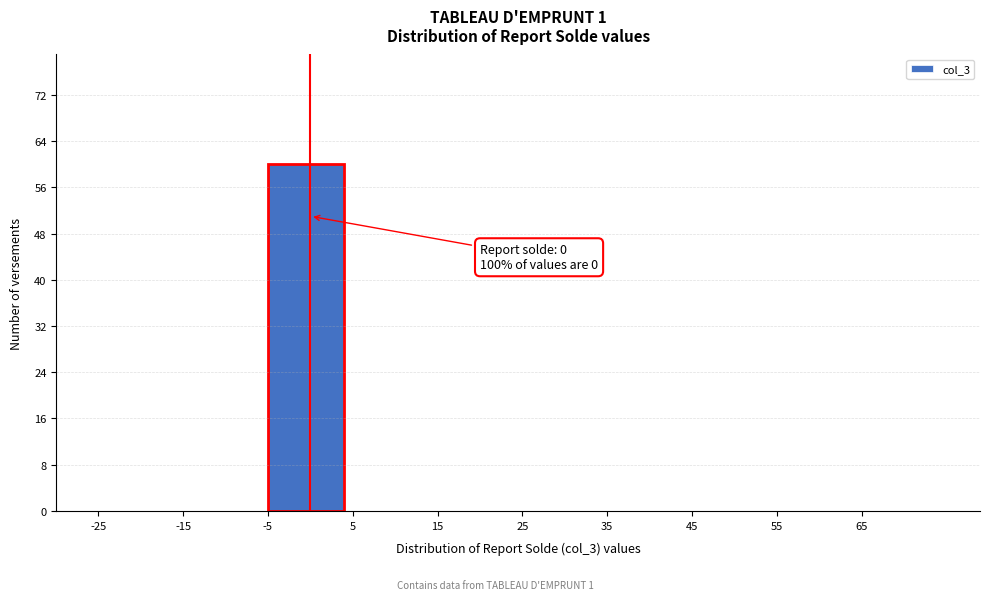

Over which range of the x-axis is the bar tallest?

-5 to 5